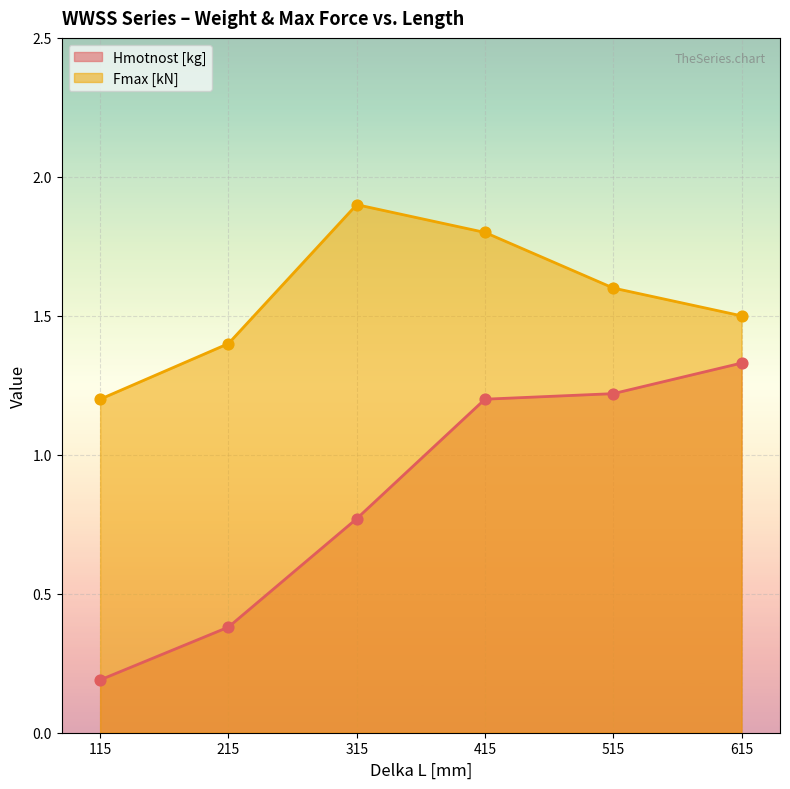

At which category is the sum across all series the highest?

415